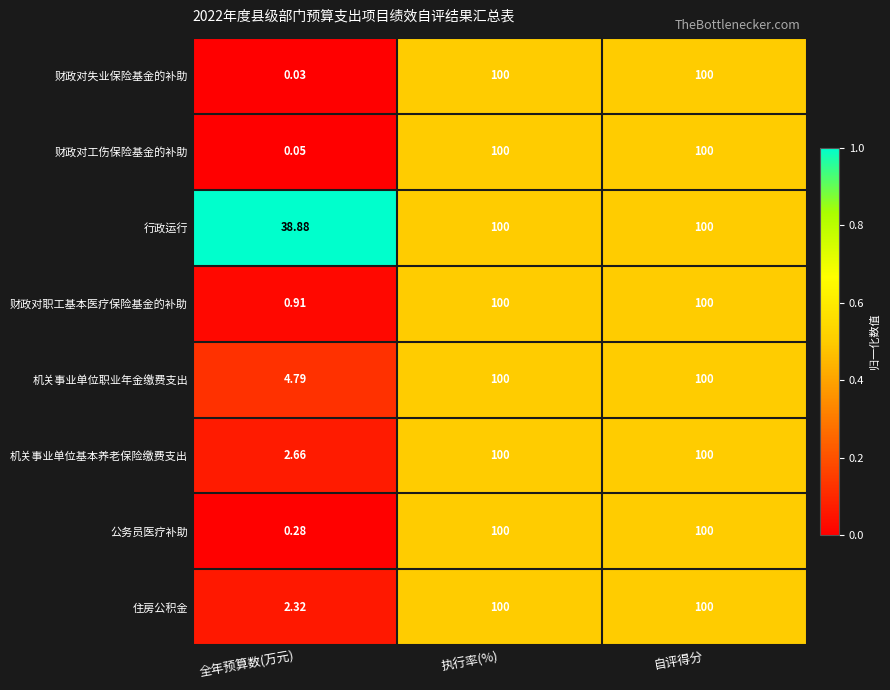

Which series changed the most between 全年预算数(万元) and 自评得分?

财政对失业保险基金的补助